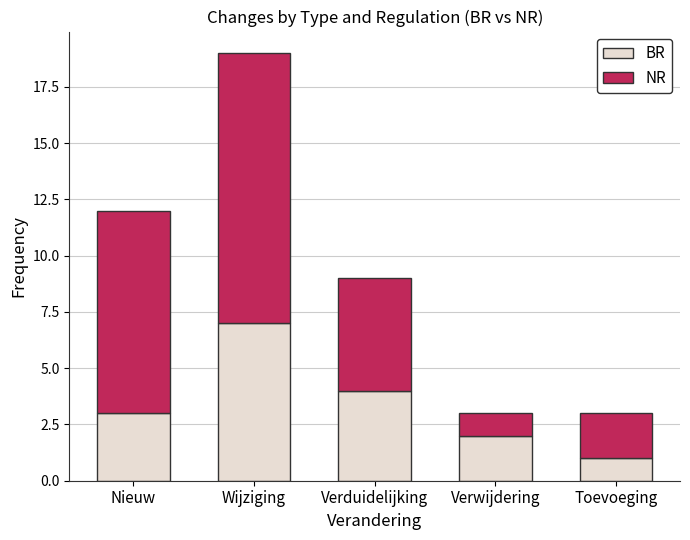

The value of BR at Toevoeging is 1. True or false?

True